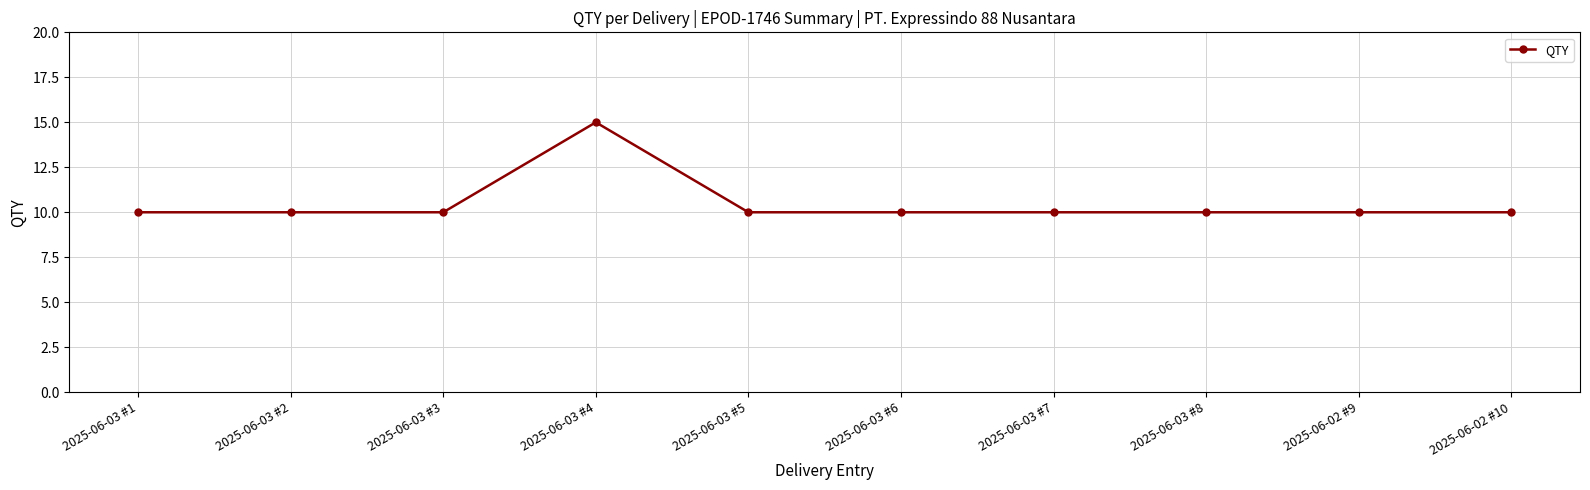

How many lines are shown in the chart?

1